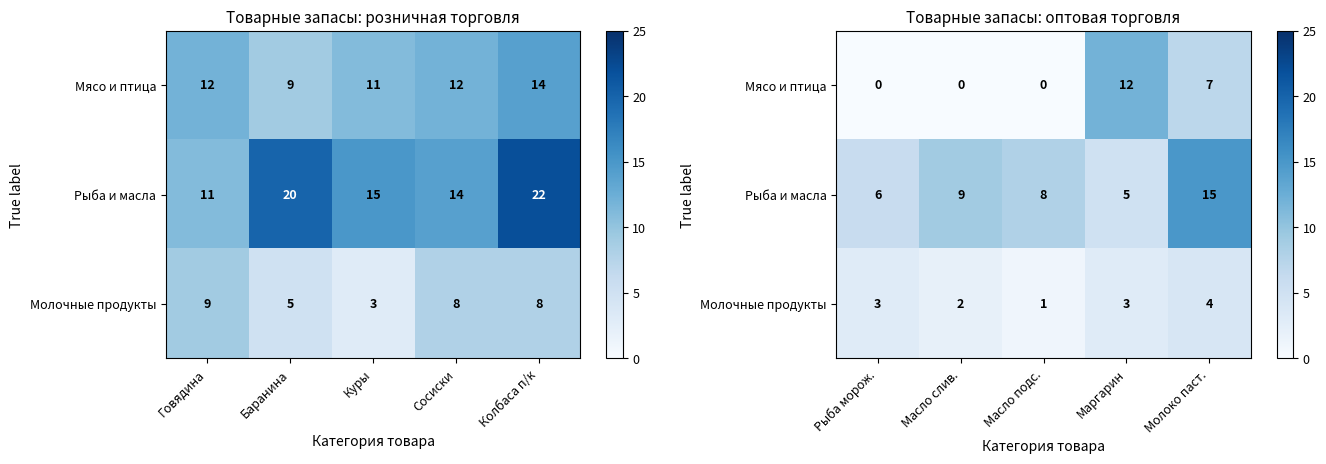

Is it true that Молочные продукты equals 5 at Маргарин?

False